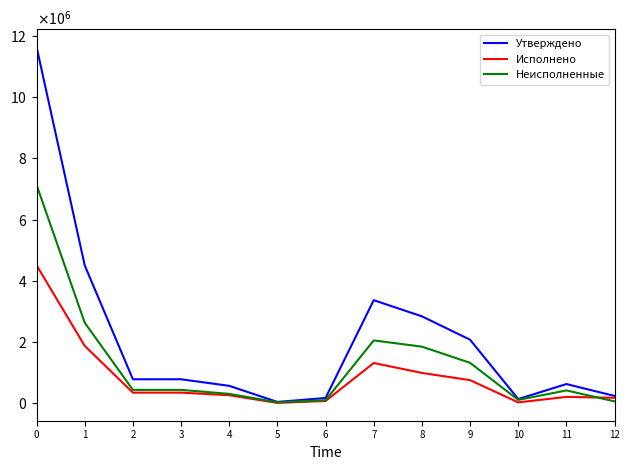

What is the approximate value of Исполнено at 4?

262357.6